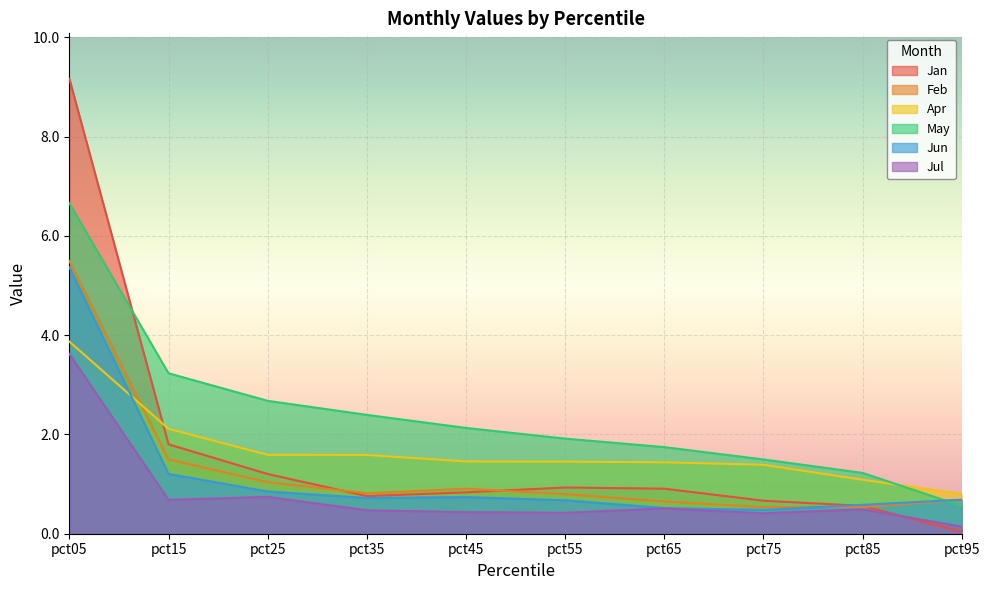

True or false: Feb has a value of 1.0 at pct95.

False